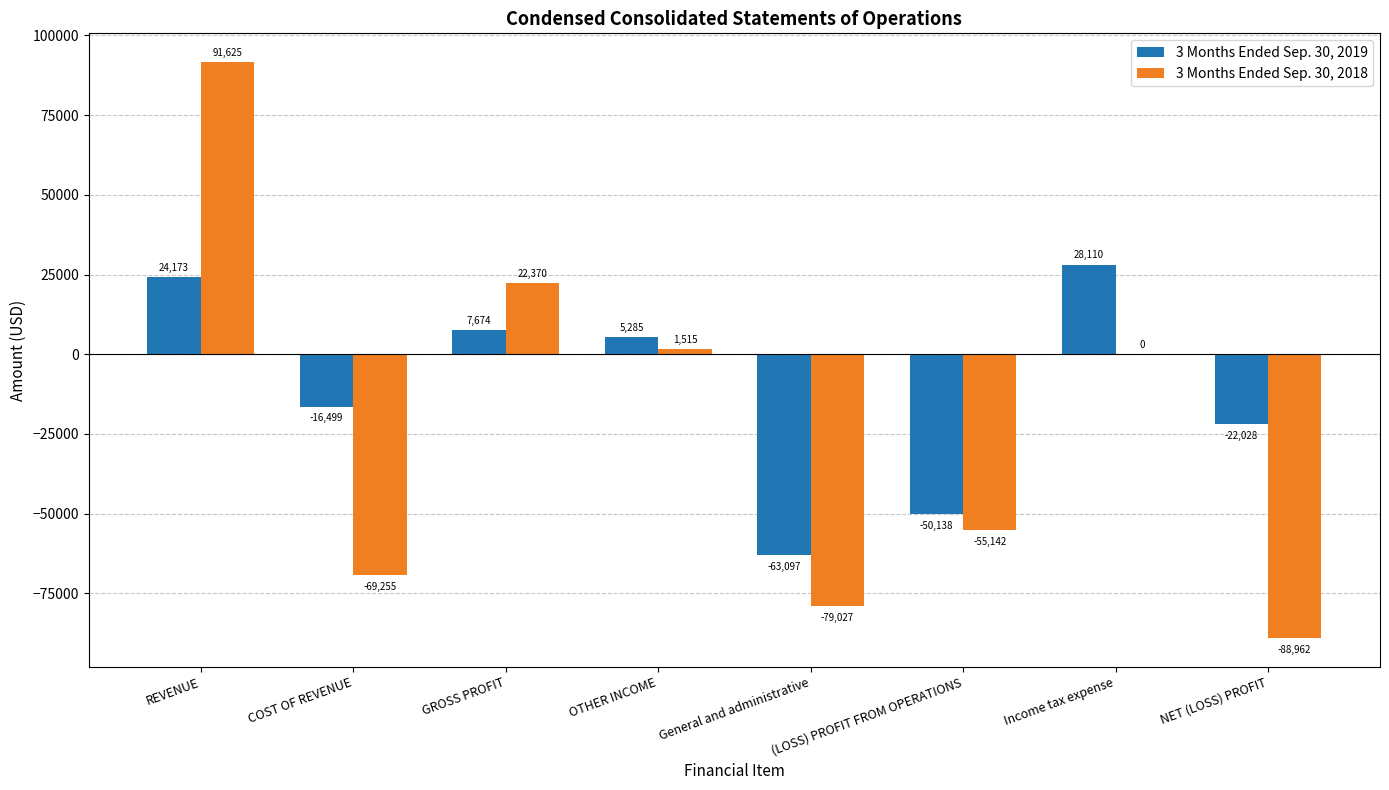

What is the sum of all 3 Months Ended Sep. 30, 2018 values?

-176876